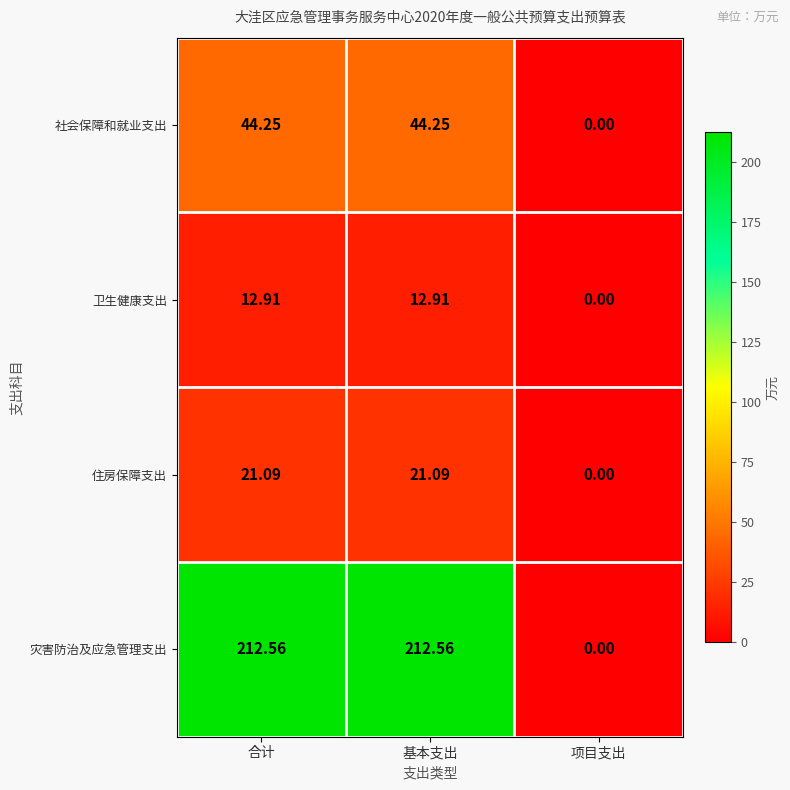

Between 合计 and 项目支出, which series saw the biggest shift?

灾害防治及应急管理支出